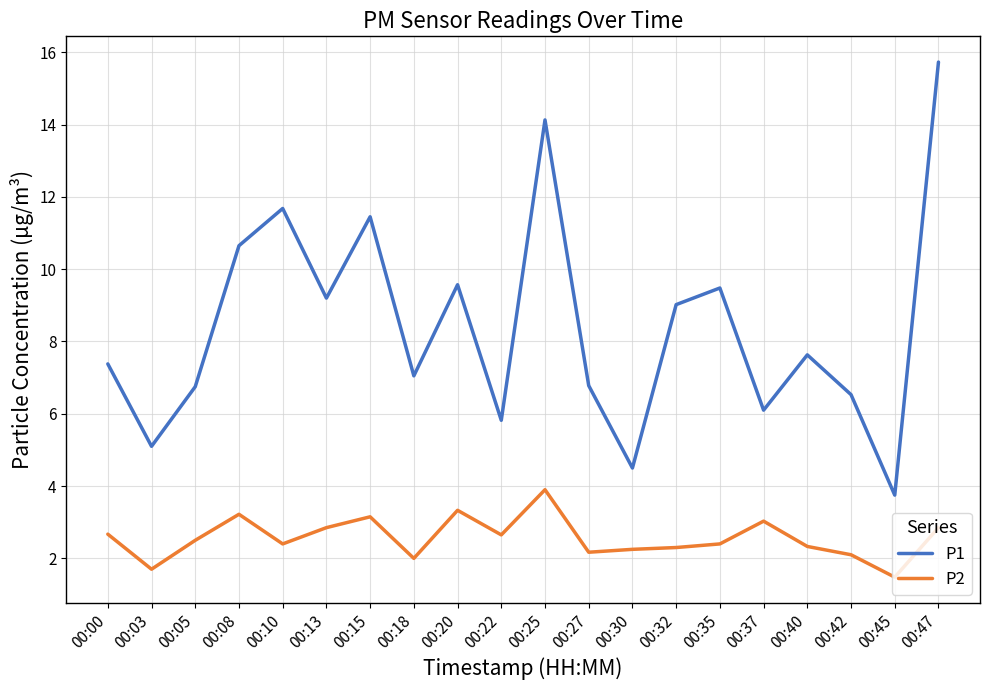

At which category does P2 reach its first local valley?

00:03